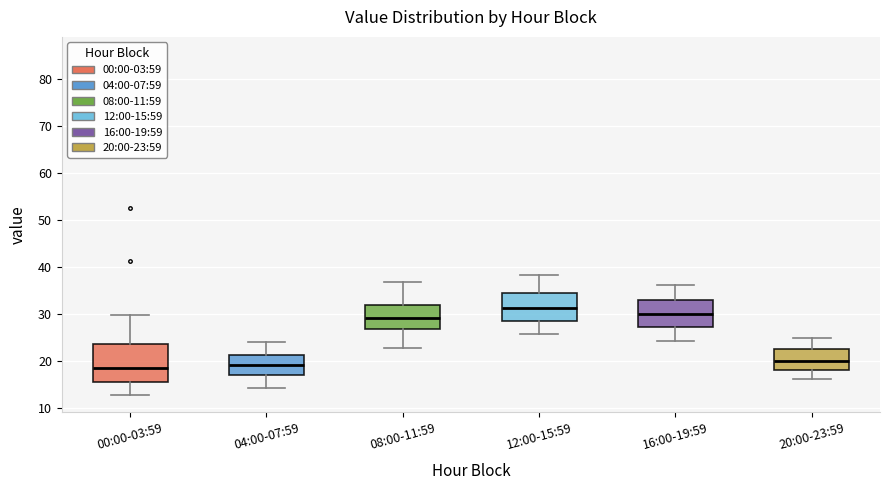

Reading left to right, transcribe this box plot: for each box, give where its median line is, the range the box spans, and where its two whiskers end, as read against the y-axis. The values are not printed on the chart, so give them approximately, as read against the axis.

00:00-03:59: median 18, box 15 to 24, whiskers 13 to 30
04:00-07:59: median 19, box 17 to 21, whiskers 14 to 24
08:00-11:59: median 29, box 27 to 32, whiskers 23 to 37
12:00-15:59: median 31, box 29 to 34, whiskers 26 to 38
16:00-19:59: median 30, box 27 to 33, whiskers 24 to 36
20:00-23:59: median 20, box 18 to 23, whiskers 16 to 25